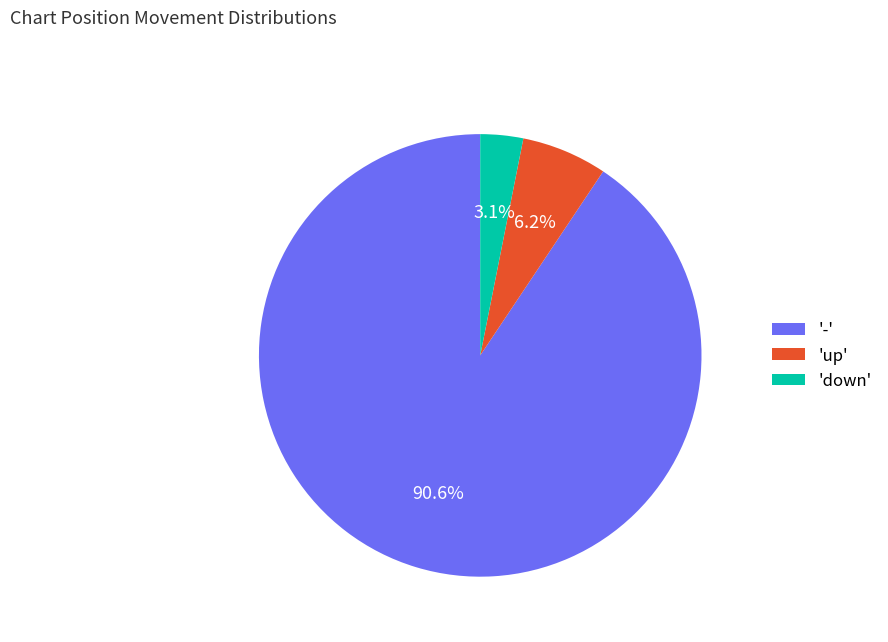

What is the largest slice in the pie chart?

-